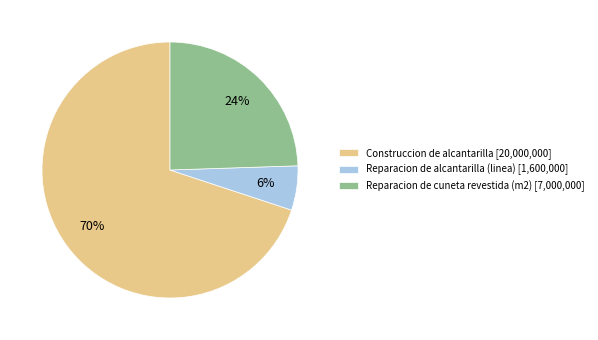

Rank the categories by value from lowest to highest.

Reparacion de alcantarilla (linea), Reparacion de cuneta revestida (m2), Construccion de alcantarilla